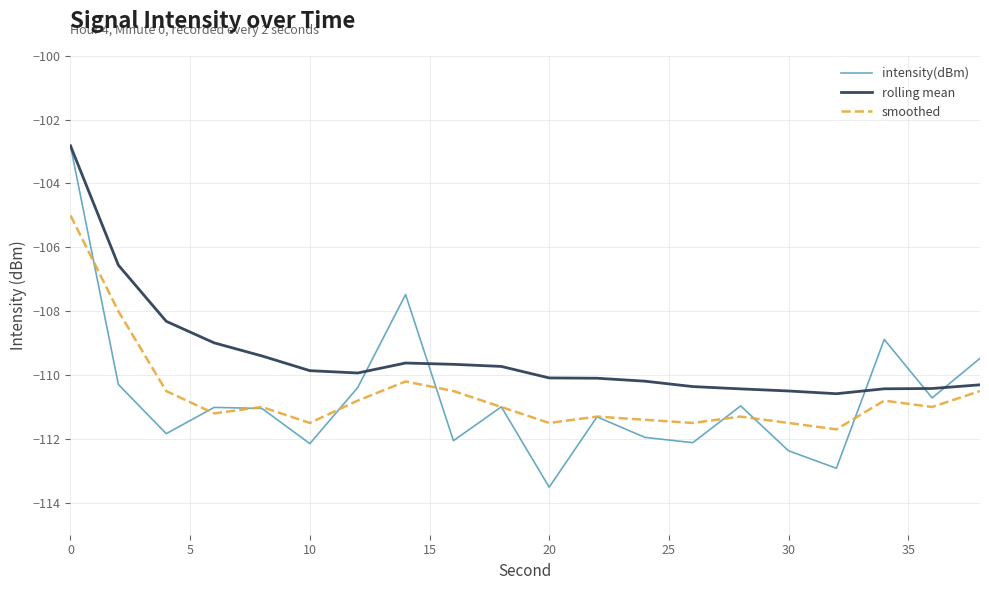

What is the minimum value shown in the chart?

-113.5